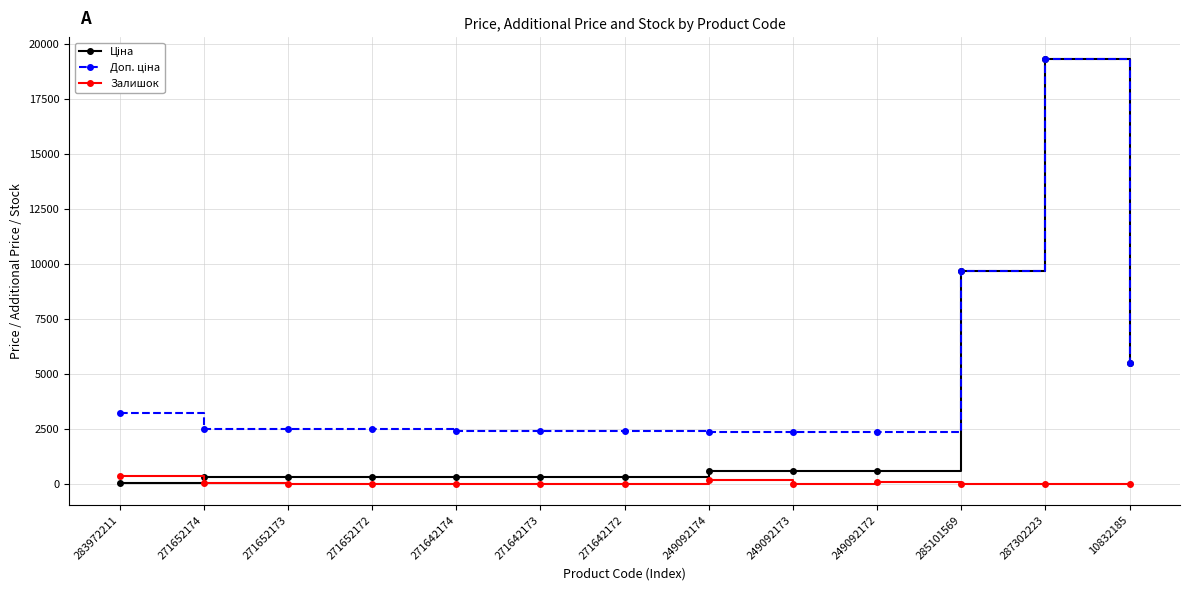

What is the maximum value shown in the chart?

19343.1